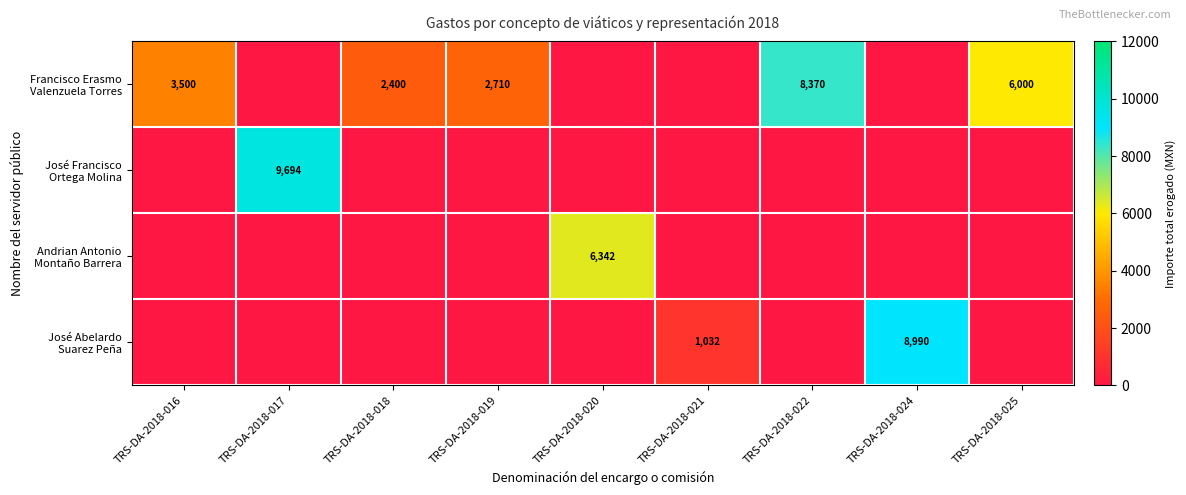

How many series are shown in this chart?

4